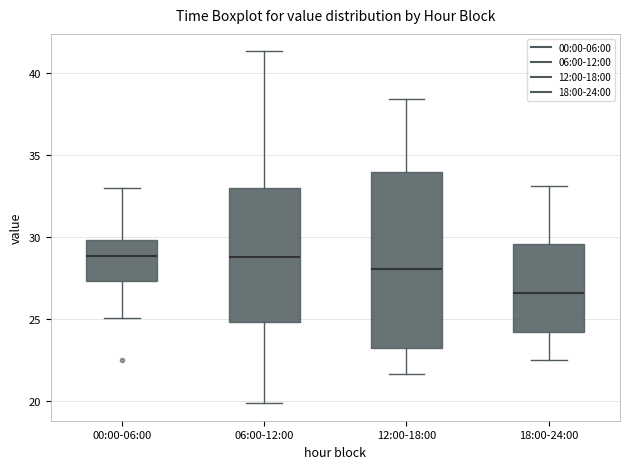

Where does the lower whisker of the box for 06:00-12:00 end on the y-axis? The values are not printed on the chart, so give them approximately, as read against the axis.

20.0